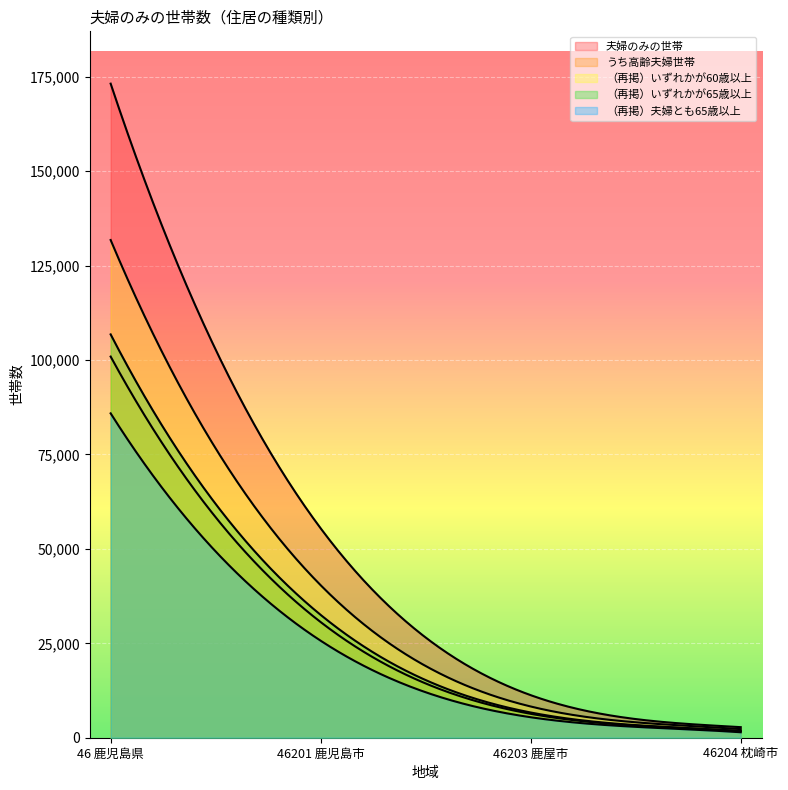

What is the total value across all series at 46 鹿児島県?

598611